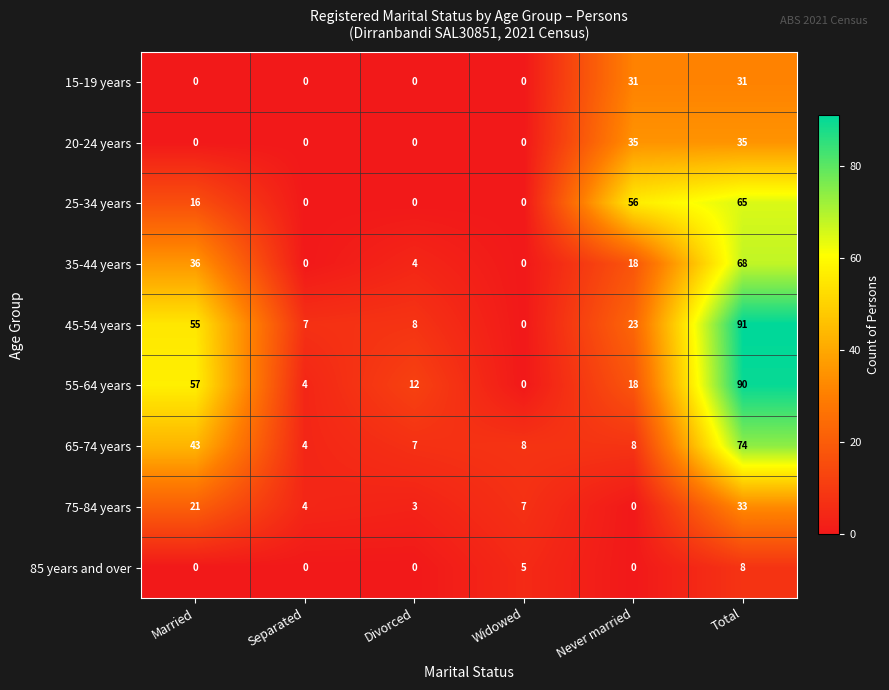

Which series changed the most between Married and Never married?

25-34 years